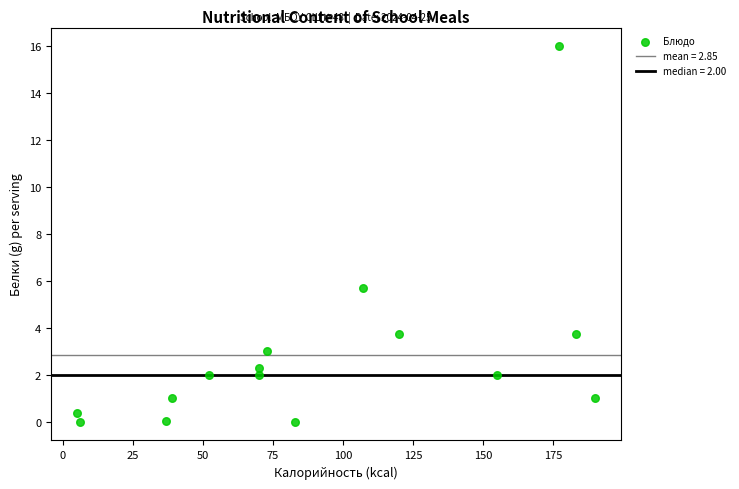

What Y value in the scatter plot is closest to 8?

5.7